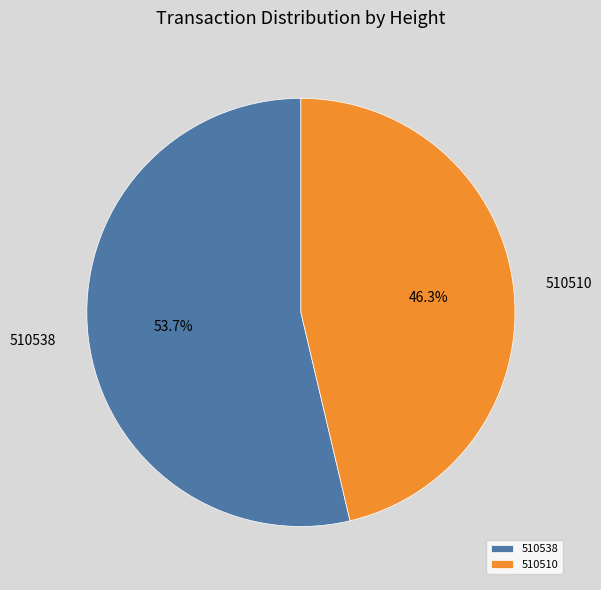

True or false: 510510 accounts for 34% of the total.

False